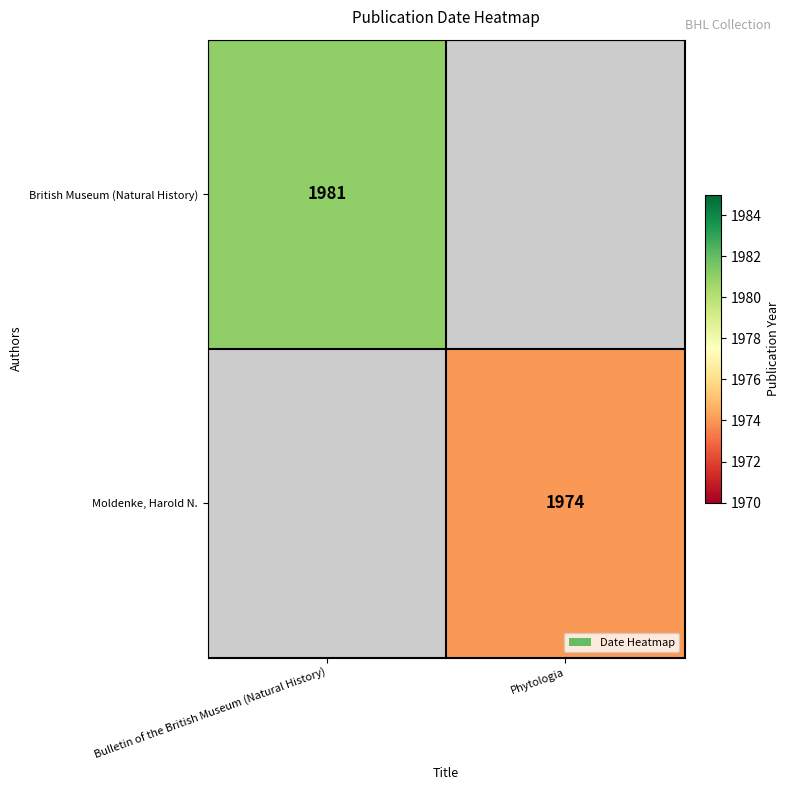

True or false: British Museum (Natural History) has a value of 1310 at Bulletin of the British Museum (Natural History).

False